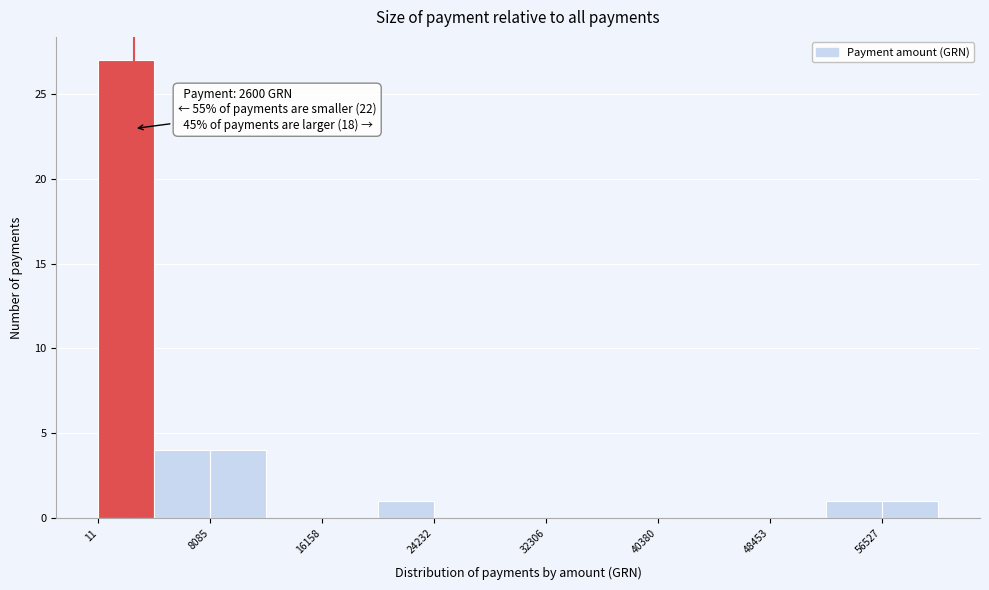

Over which range of the x-axis is the bar tallest?

0 to 4000